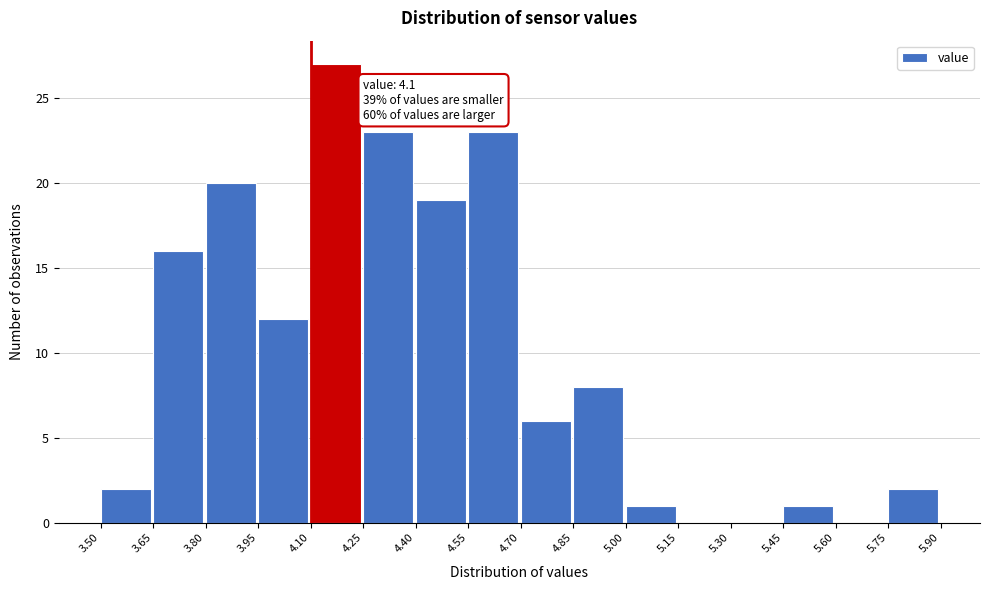

Which range on the x-axis has the tallest bar?

4.10 to 4.25